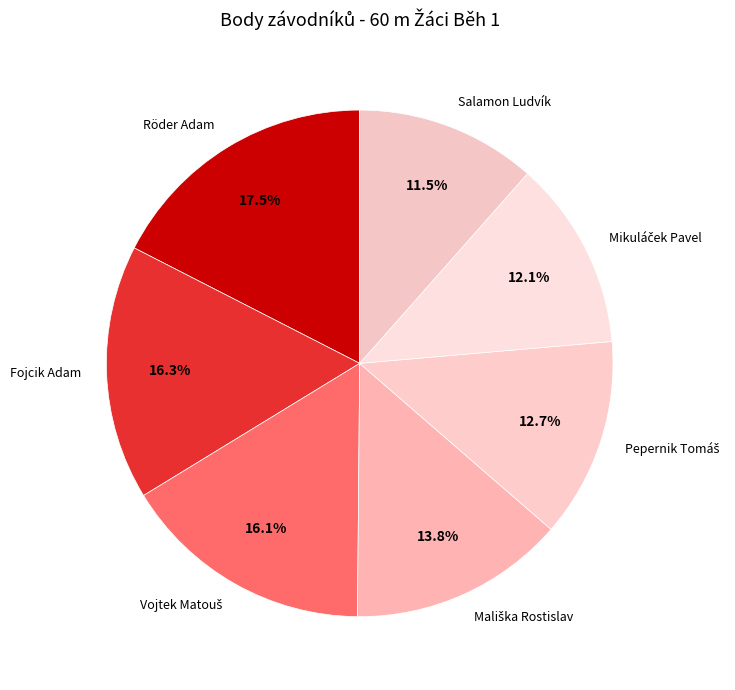

How many slices are in this pie chart?

7